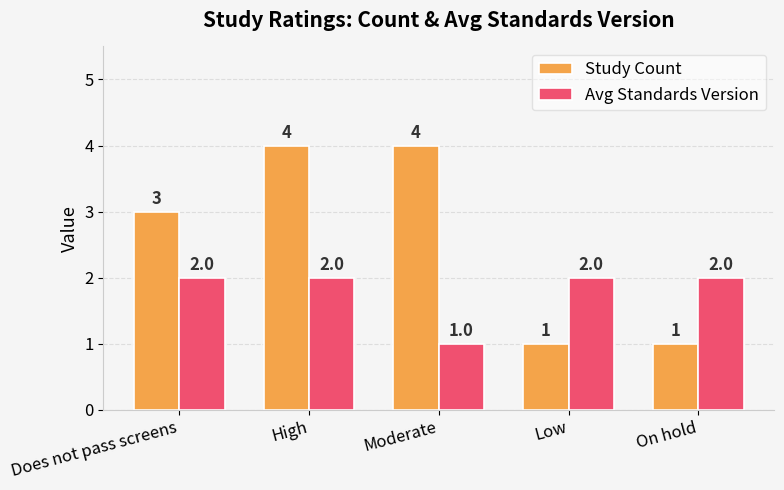

Which series has the widest spread of values?

Study Count